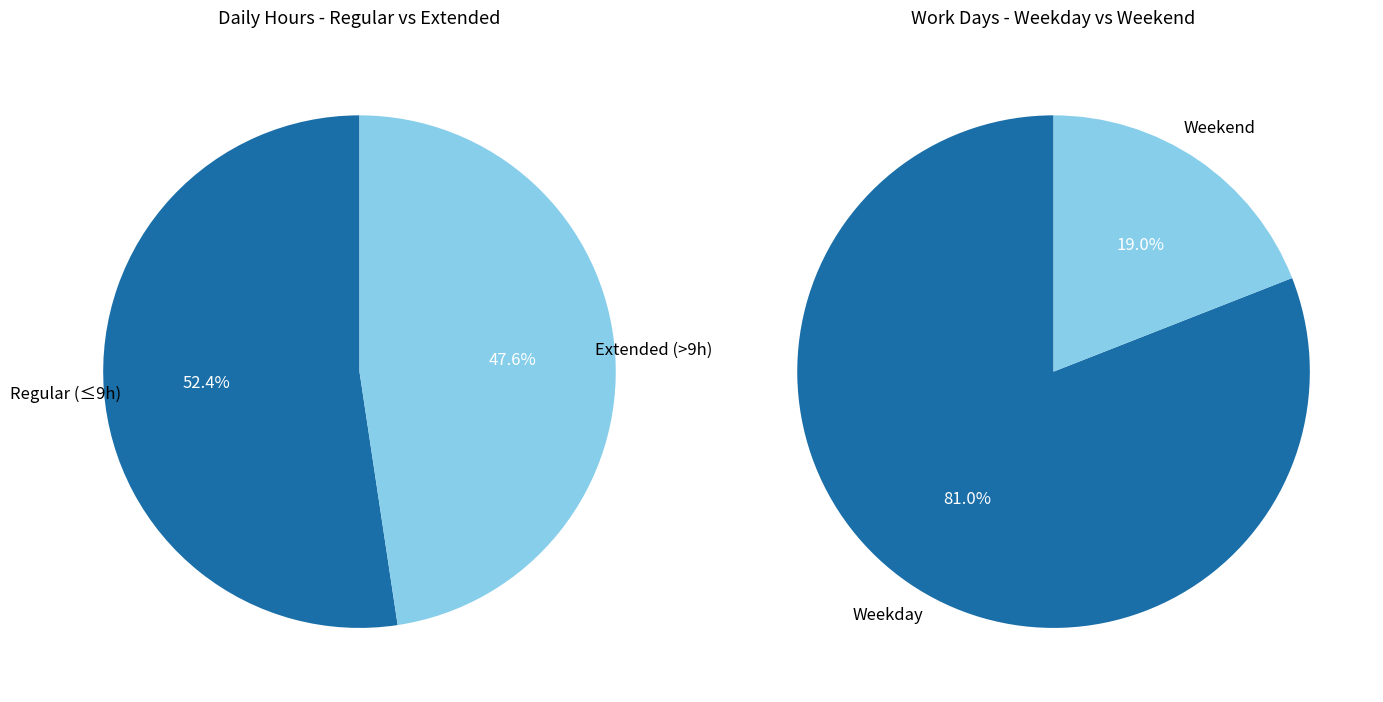

Is it true that 16 is 4% of the pie?

True